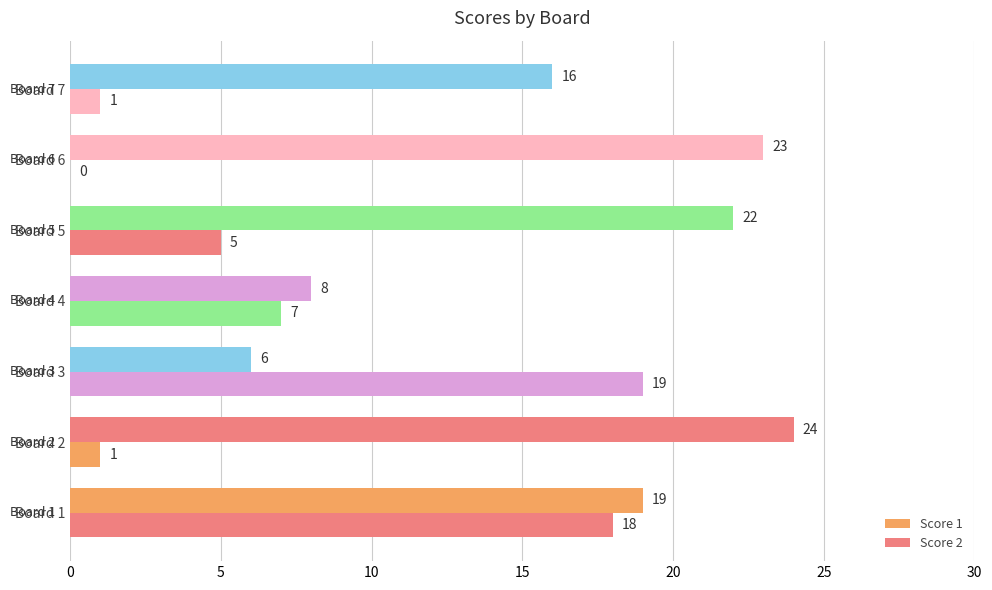

Which series has the largest total across all categories?

Score 1